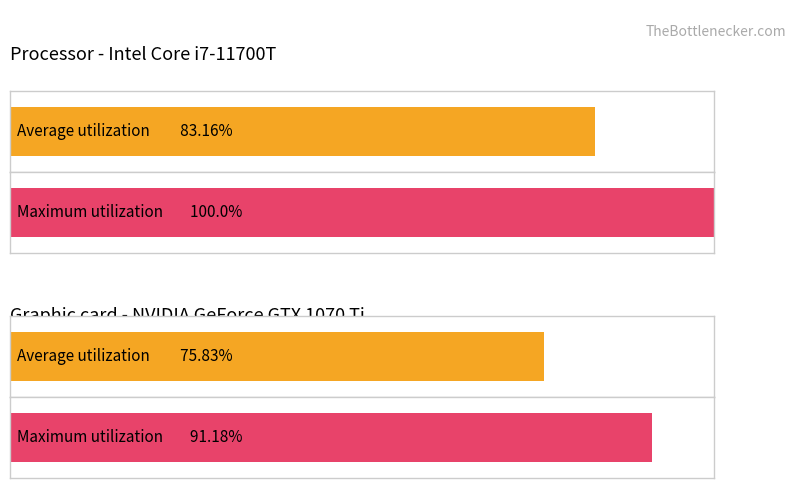

At Sky transparency, list the series in order from smallest to largest.

Average utilization, Maximum utilization